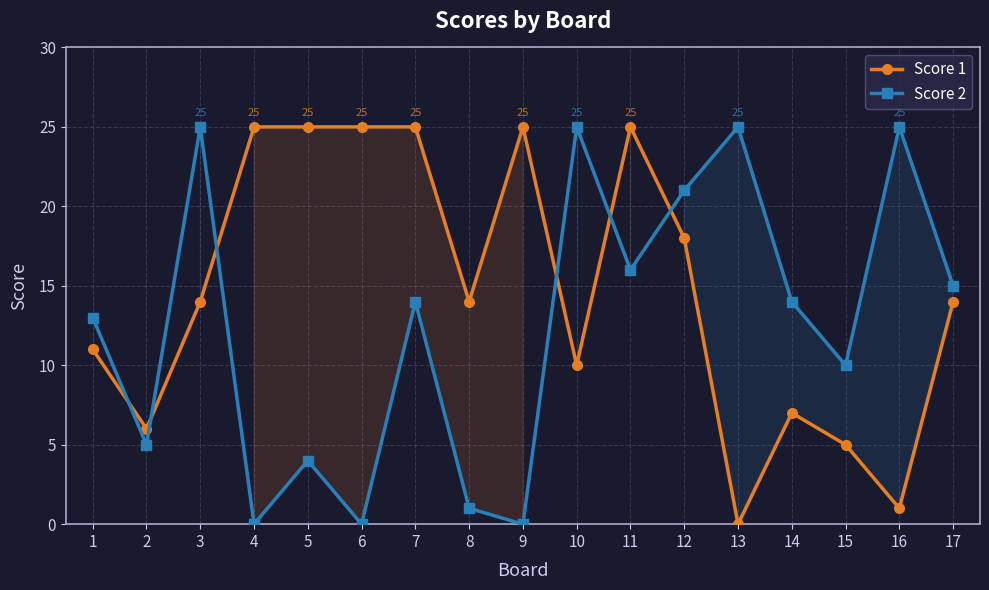

True or false: Score 2 has a value of 2 at 5.

False